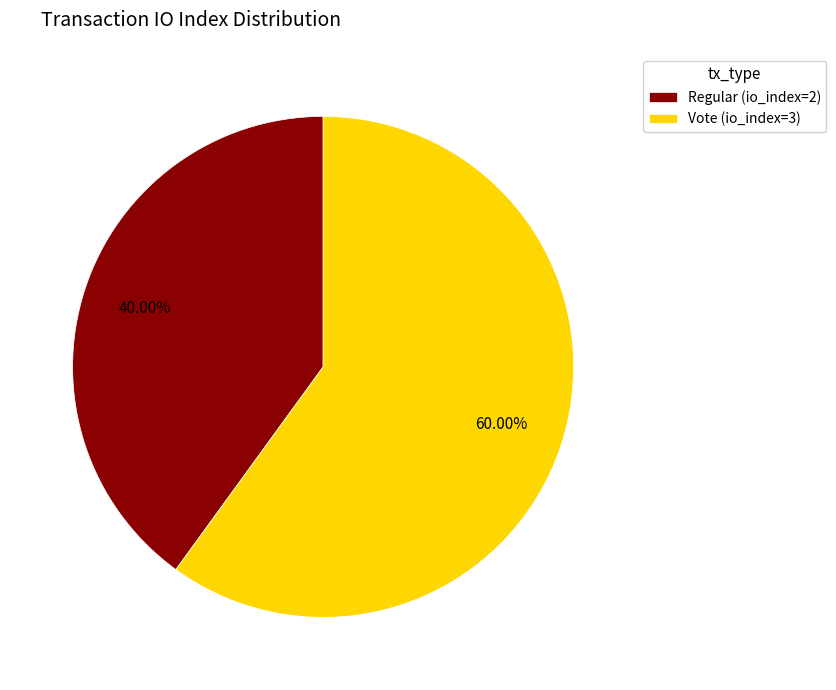

Rank the categories by value from highest to lowest.

Vote (io_index=3), Regular (io_index=2)